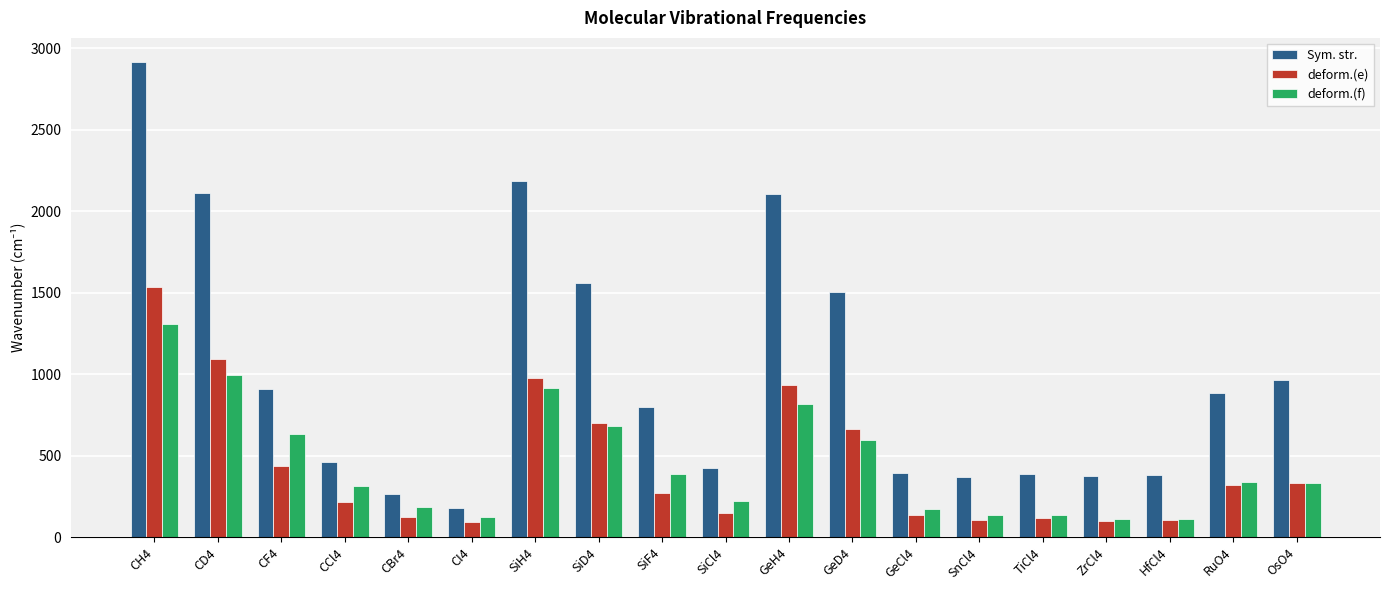

Are the bars horizontal?

No